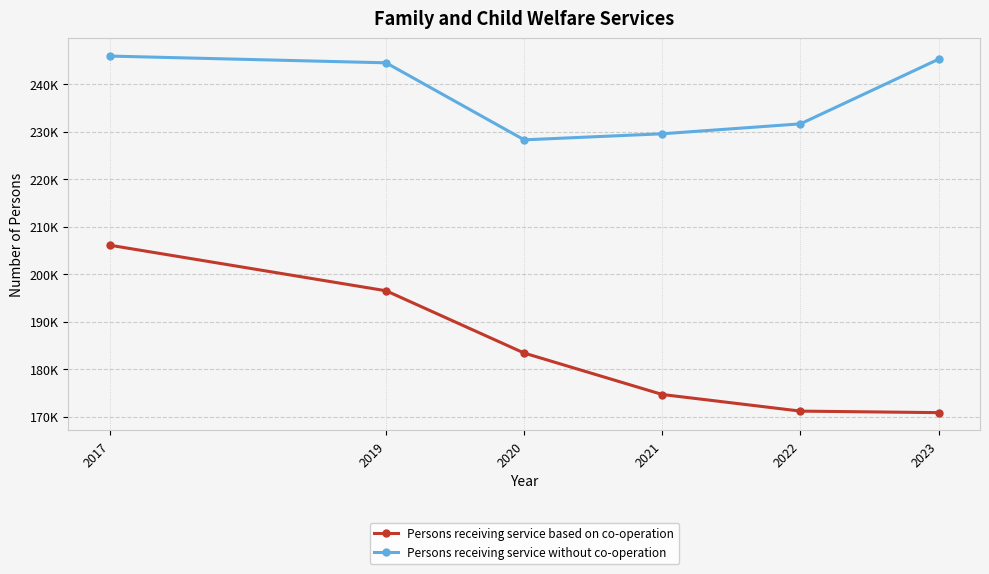

Which series has the largest total across all categories?

Persons receiving service without co-operation